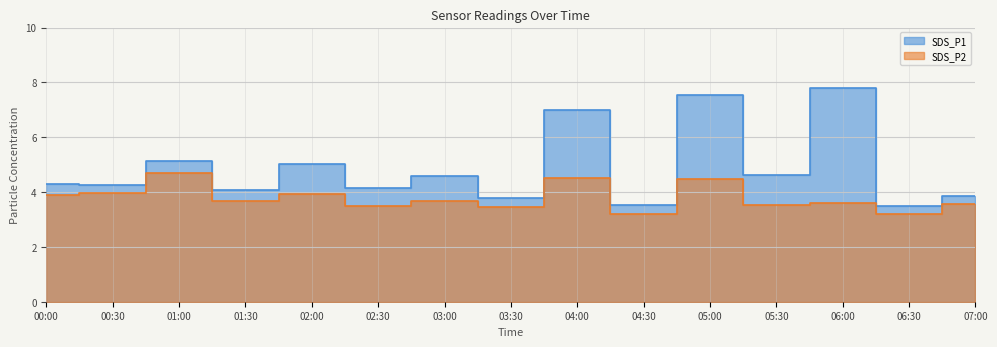

True or false: SDS_P1 has more than 0 points higher than both neighbors.

True